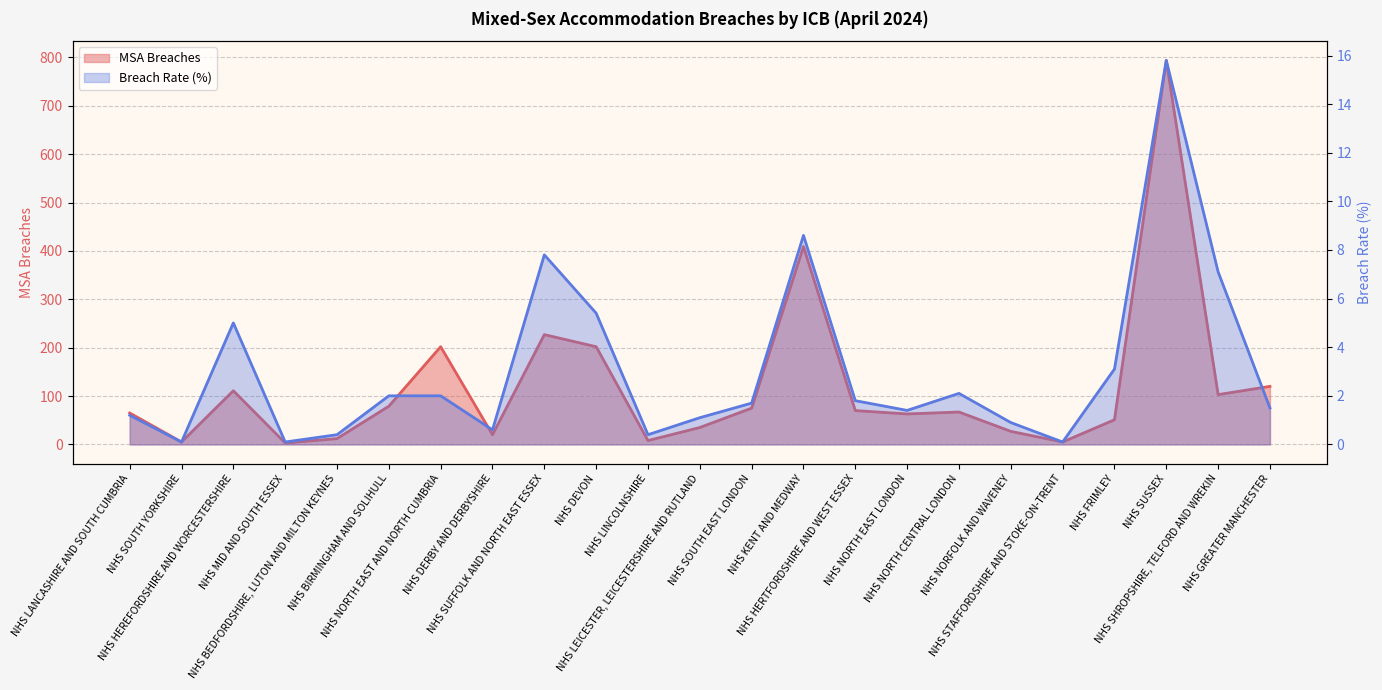

List the series in order of their peak value, lowest first.

Breach Rate, MSA Breaches